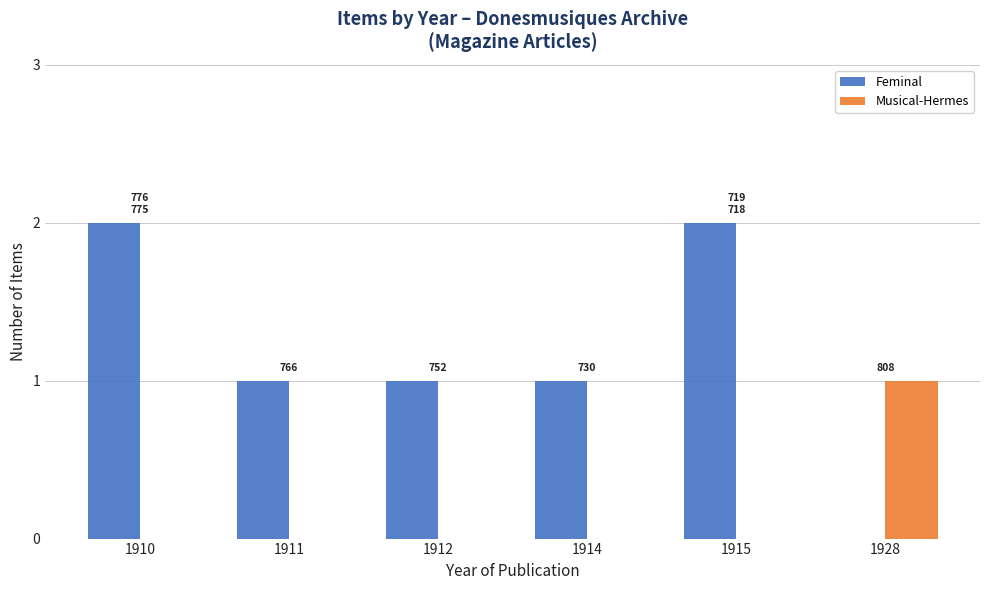

Which series has the largest total across all categories?

Feminal